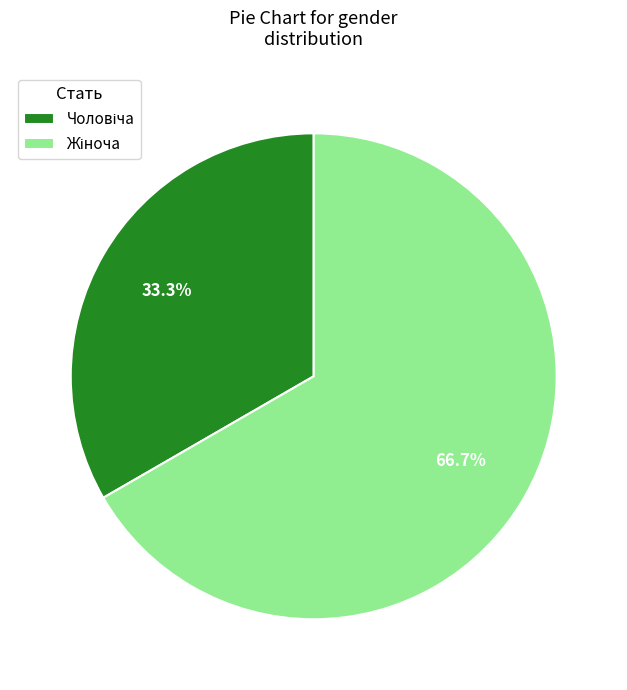

Is there any slice that represents more than half of the pie?

Yes